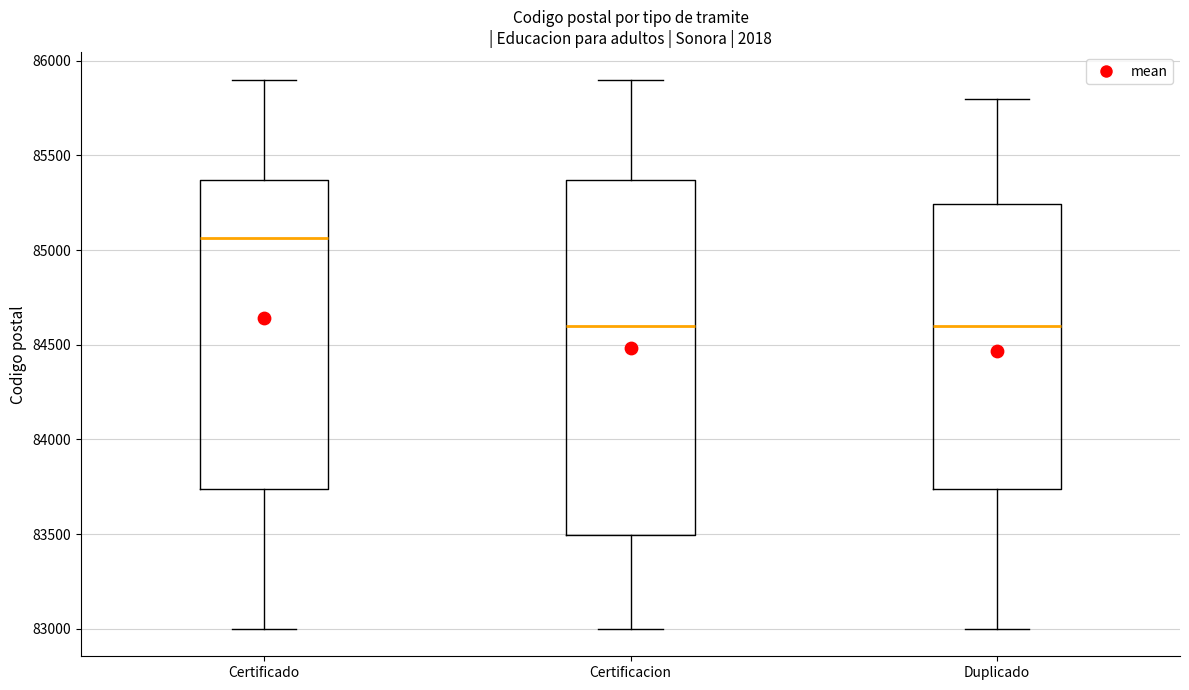

Reading left to right, read every box against the y-axis: the position of its median line, the range the box covers, and the ends of its whiskers. The values are not printed on the chart, so give them approximately, as read against the axis.

Certificado: median 85050, box 83750 to 85350, whiskers 83000 to 85900
Certificacion: median 84600, box 83500 to 85350, whiskers 83000 to 85900
Duplicado: median 84600, box 83750 to 85250, whiskers 83000 to 85800